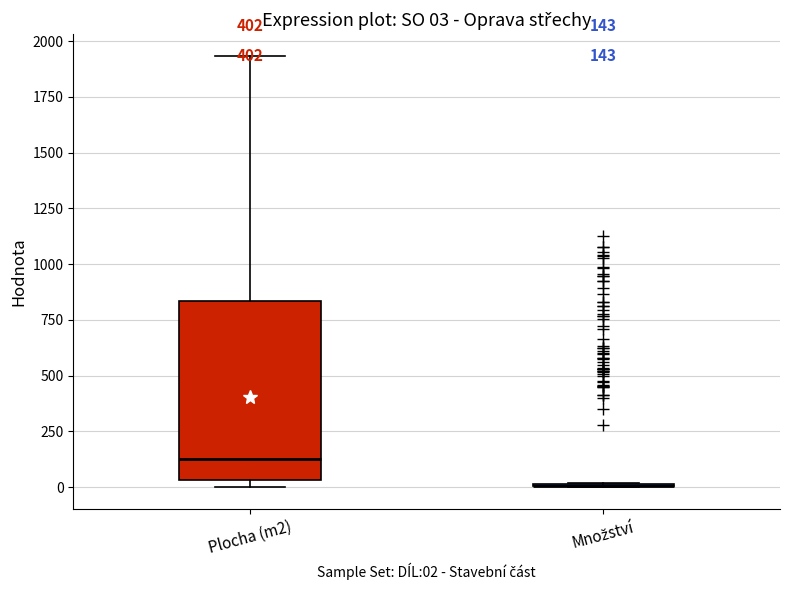

Comparing the boxes themselves (not the whiskers), which one is the tallest?

Plocha (m2)